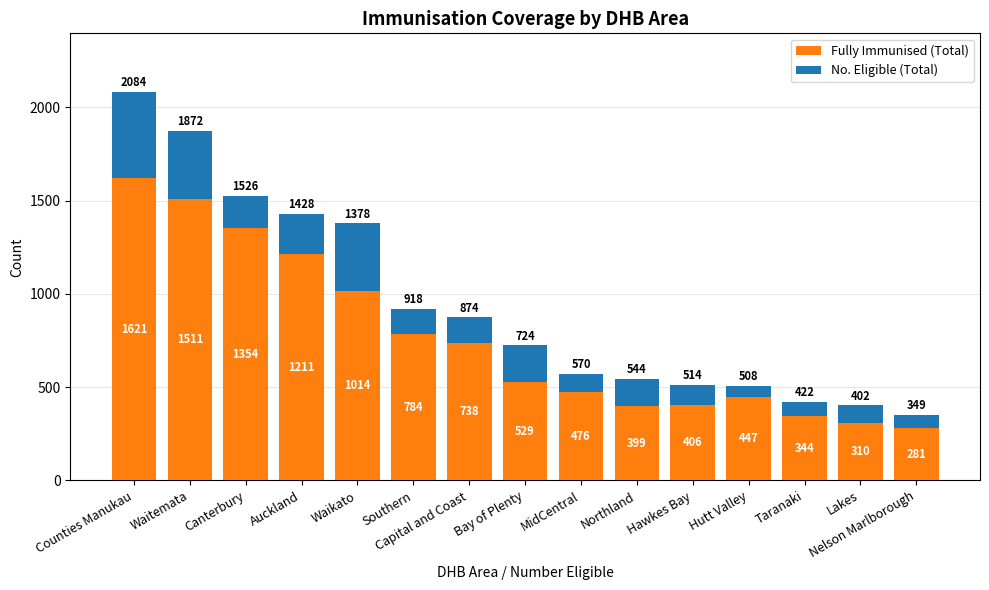

What are all the series names shown in the legend?

Fully Immunised (Total), No. Eligible (Total)